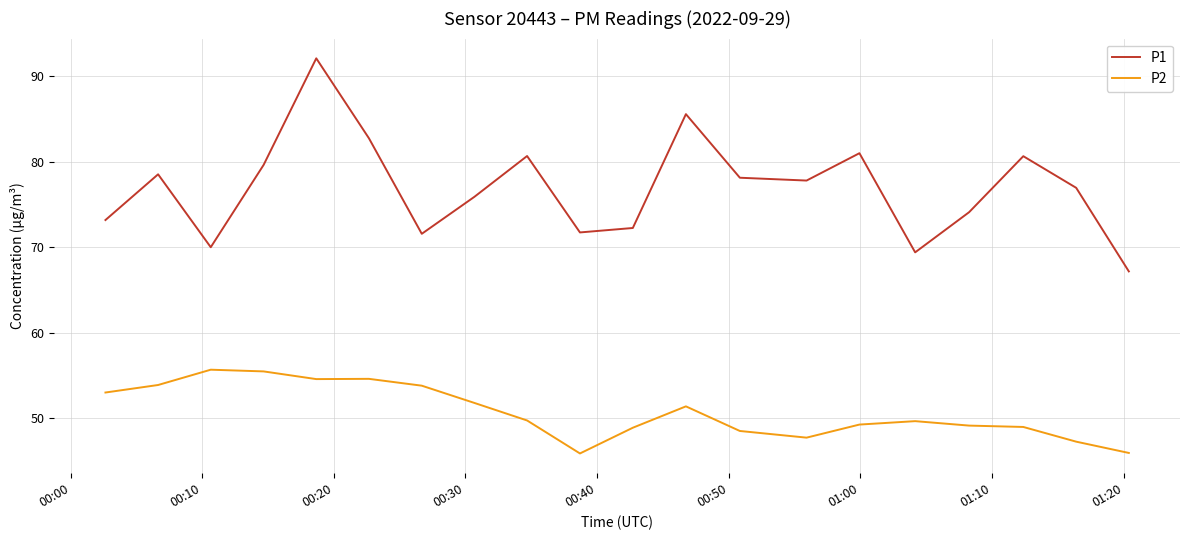

How many lines are shown in the chart?

2